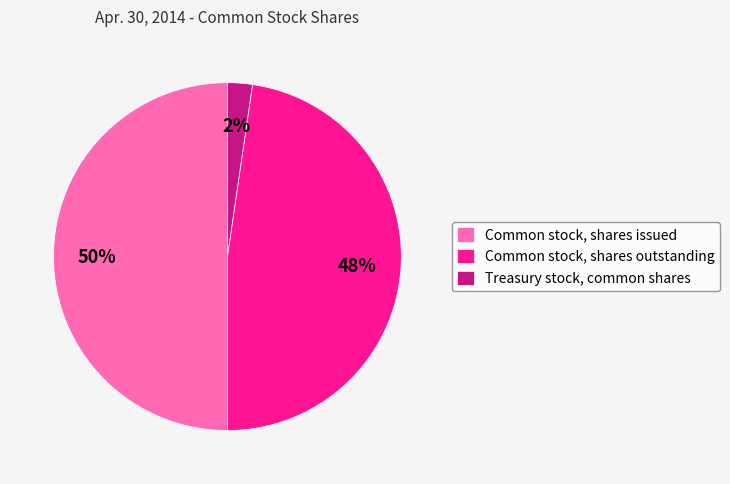

How many slices are in this pie chart?

3